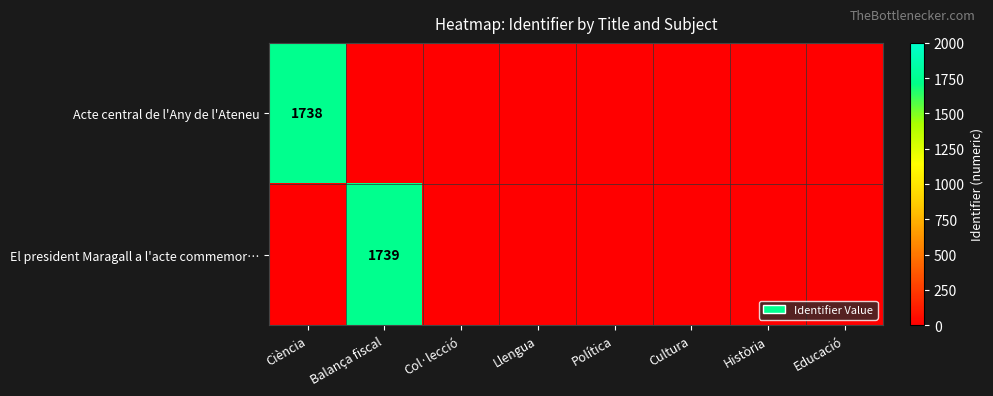

The Acte central de l'Any de l'Ateneu series shows 0 at Col·lecció. True or false?

True